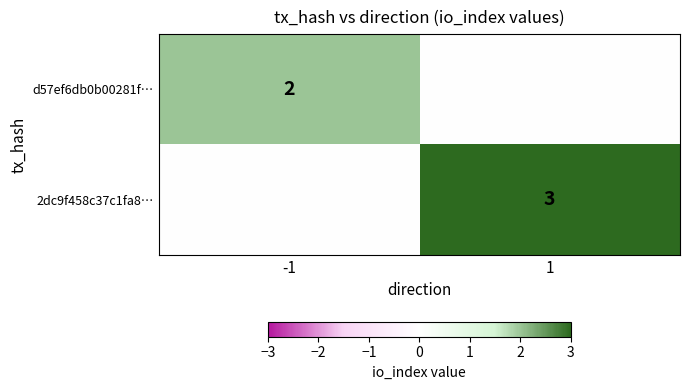

Is it true that d57ef6db0b00281f… equals 1 at -1?

False